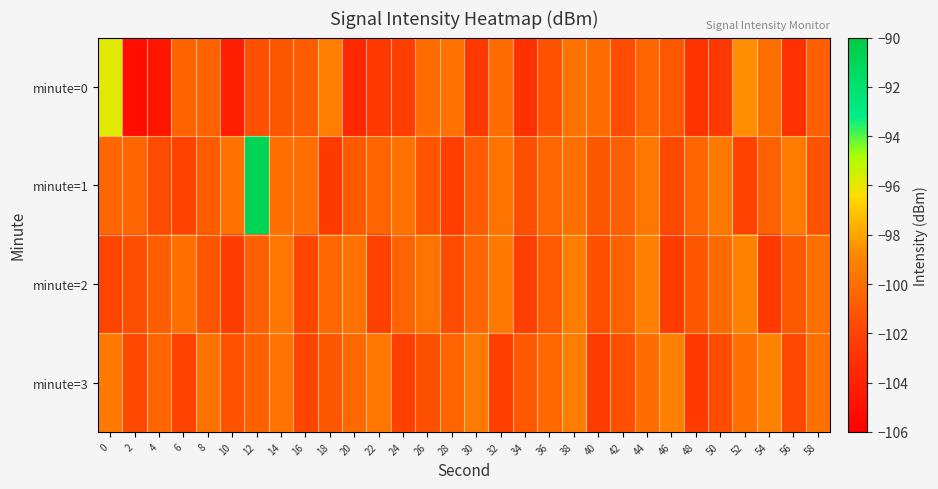

At which category is the sum across all series the highest?

12